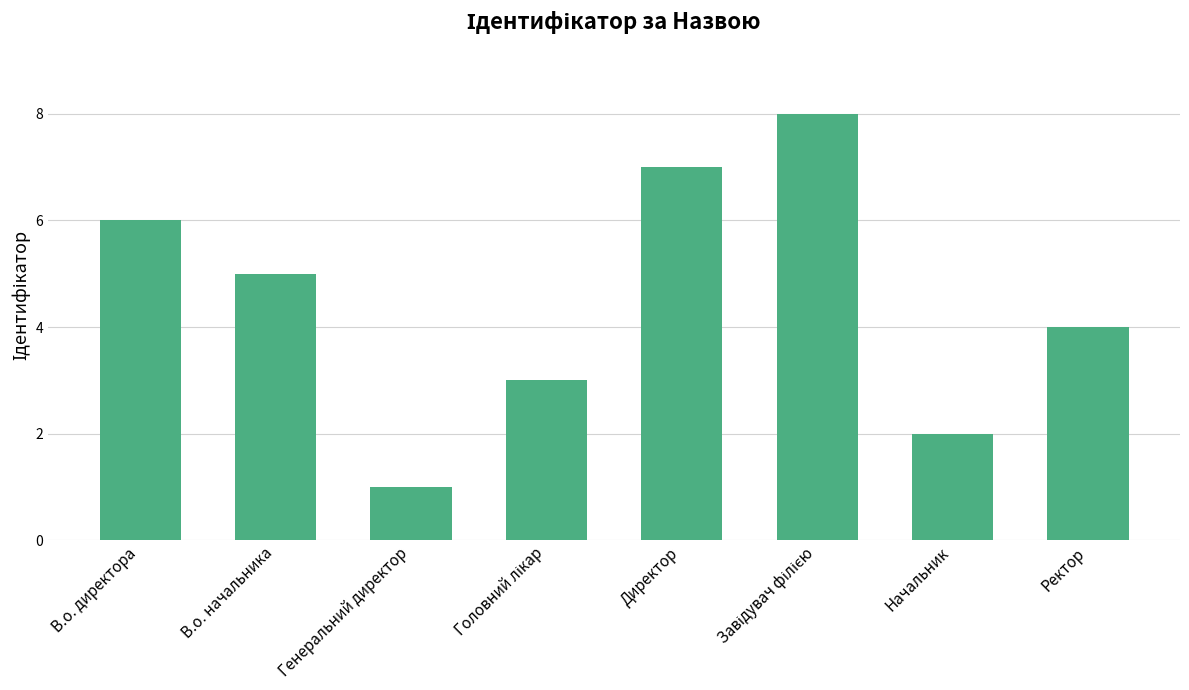

Approximately how many times larger is the value at Генеральний директор compared to В.о. директора?

0.2